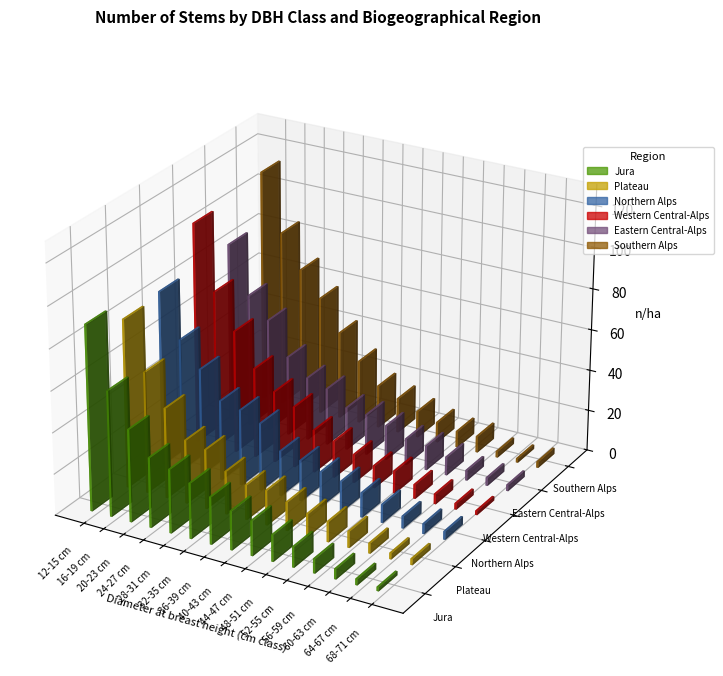

How many groups of bars are there?

15